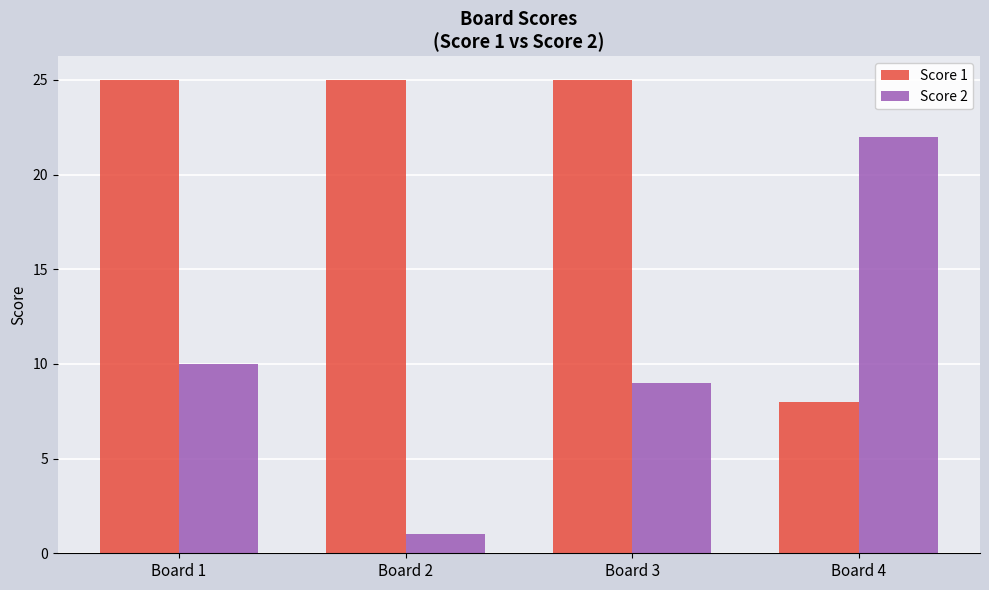

At how many categories does at least one series exceed 11?

4